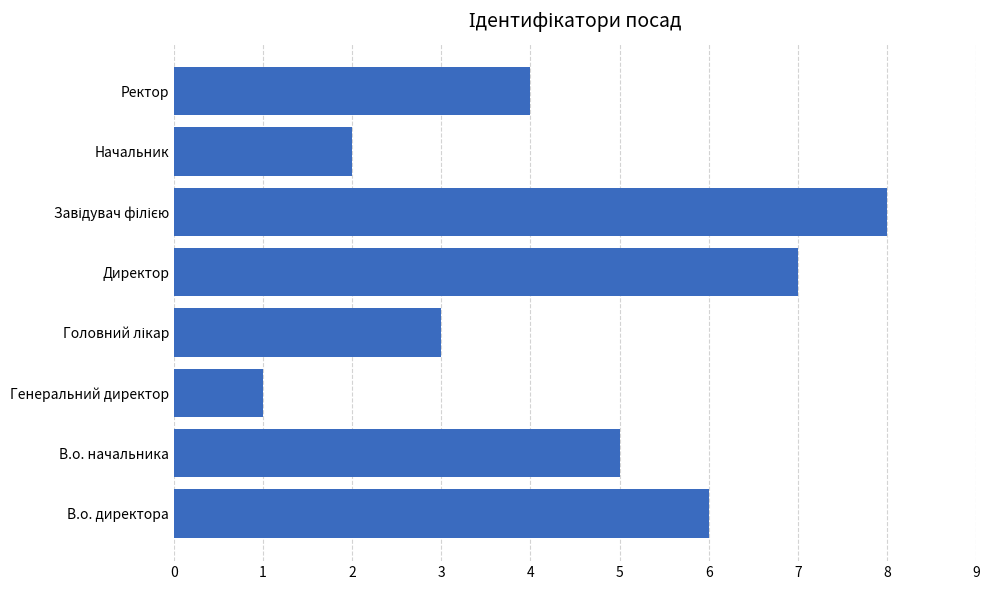

Reading bottom to top, extract all data points from this chart.

6	5	1	3	7	8	2	4